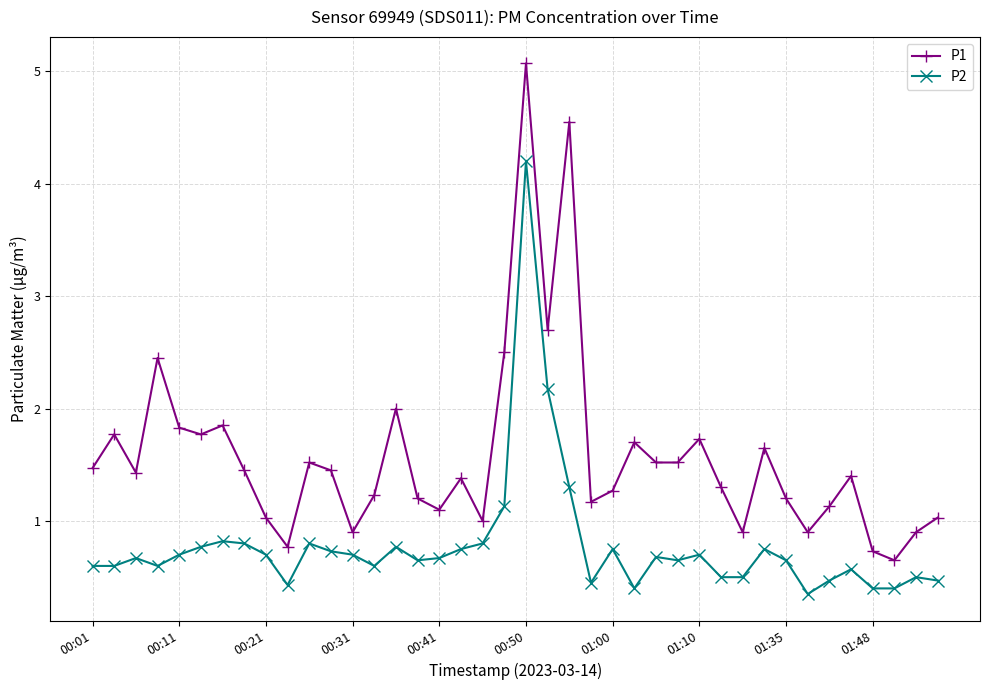

True or false: P1 and P2 intersect in this chart.

False